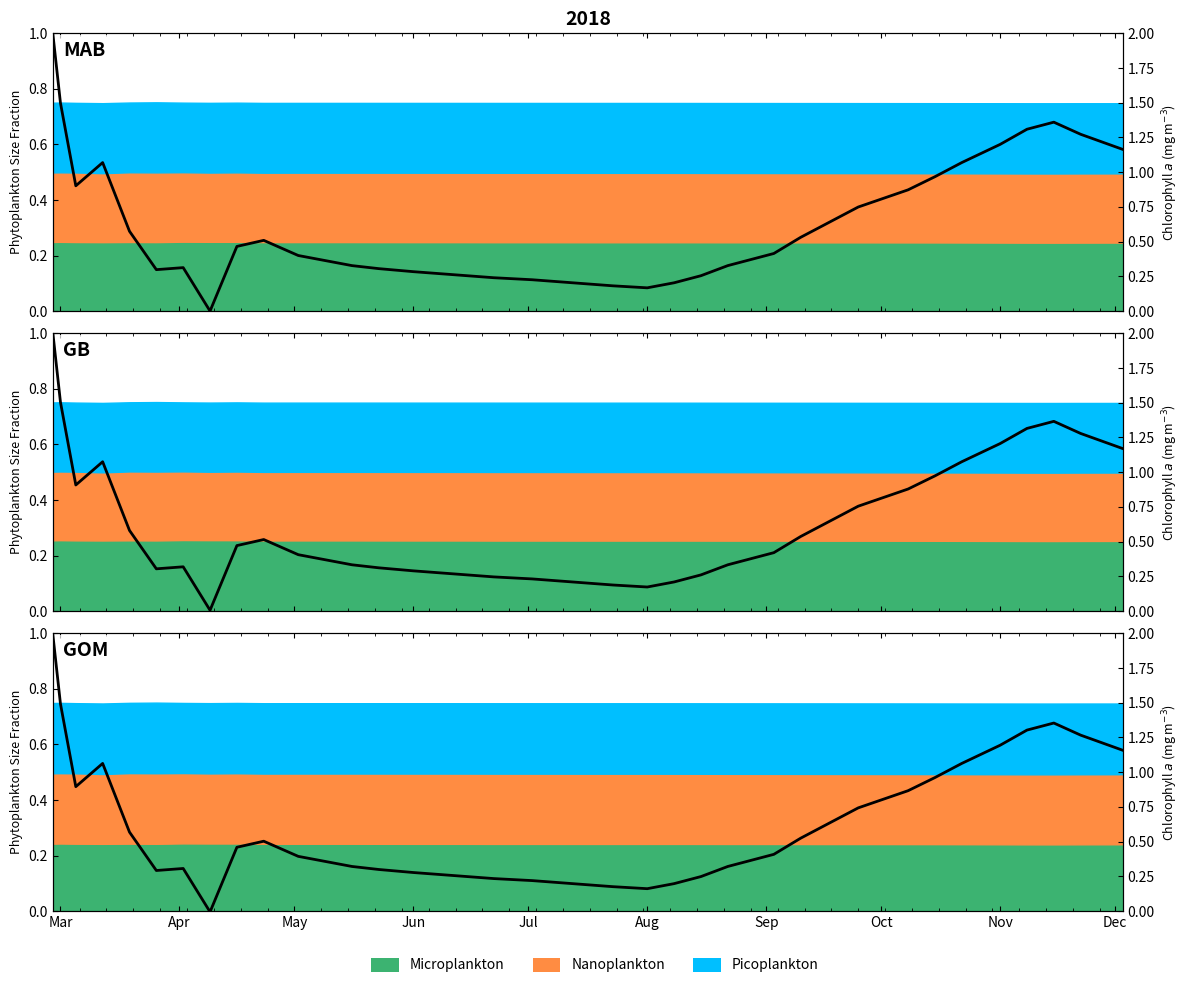

The value at Nov is 1.2. True or false?

True